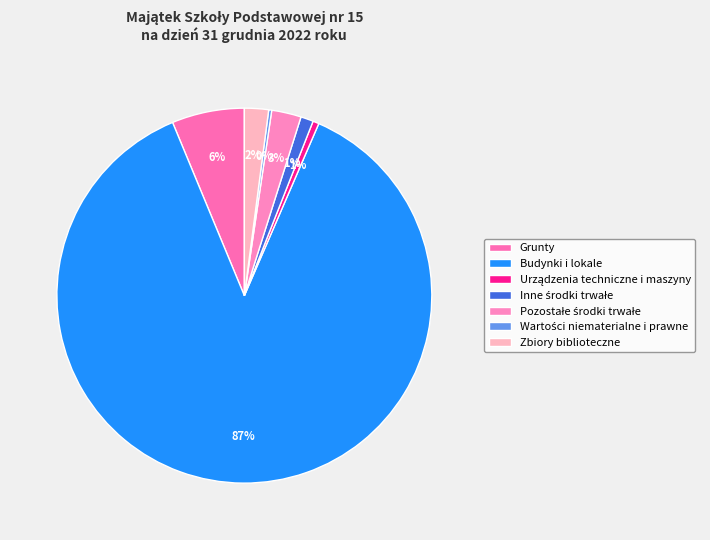

How many segments does this pie chart have?

7